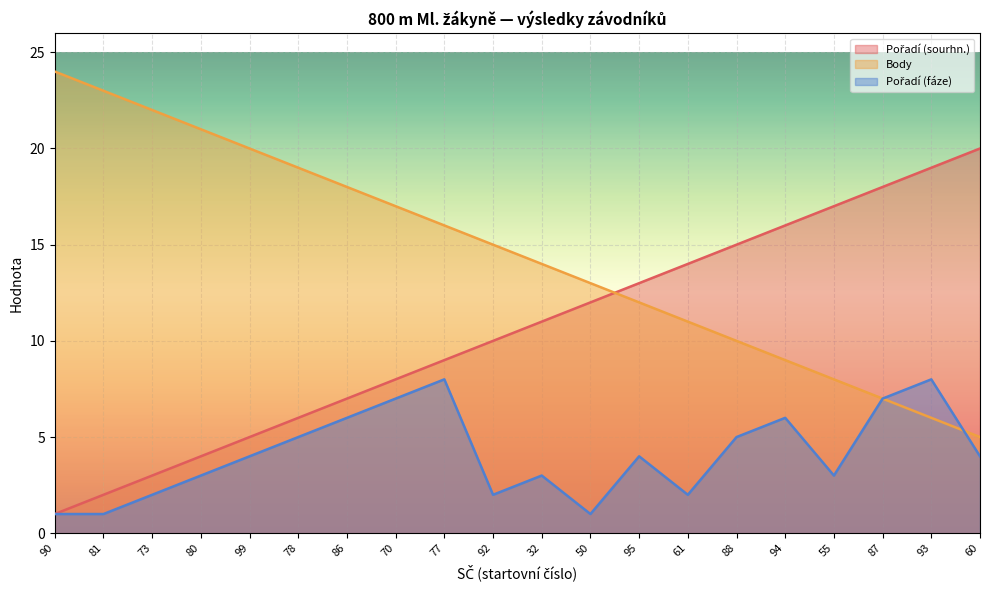

After their last crossing, which series has the higher values: Body or Pořadí (sourhn.)?

Pořadí (sourhn.)